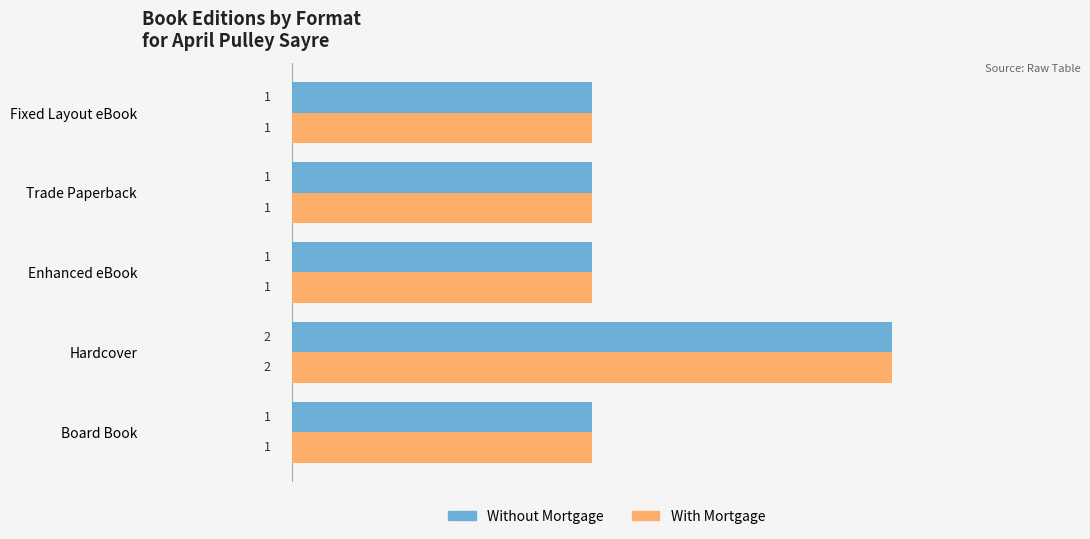

What is the greatest value displayed?

2